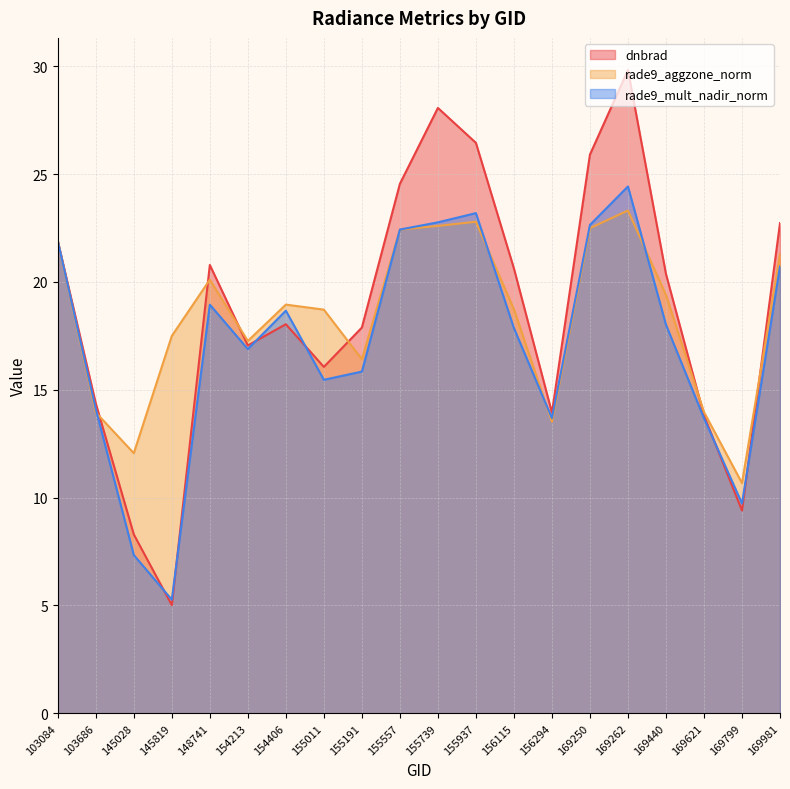

What are all the series names shown in the legend?

dnbrad, rade9_aggzone_norm, rade9_mult_nadir_norm